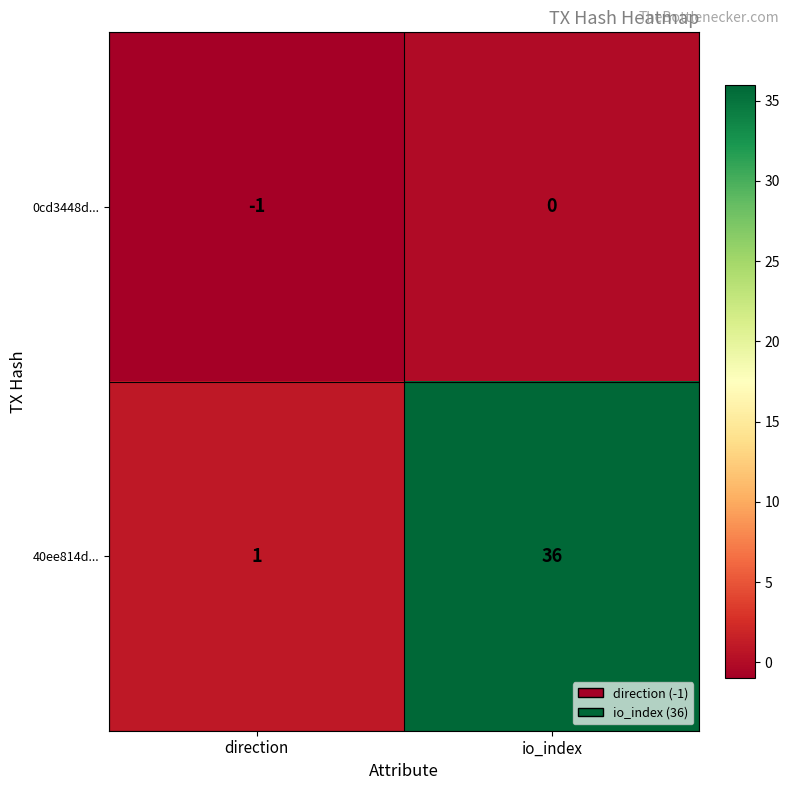

At how many categories does at least one series exceed 27?

1